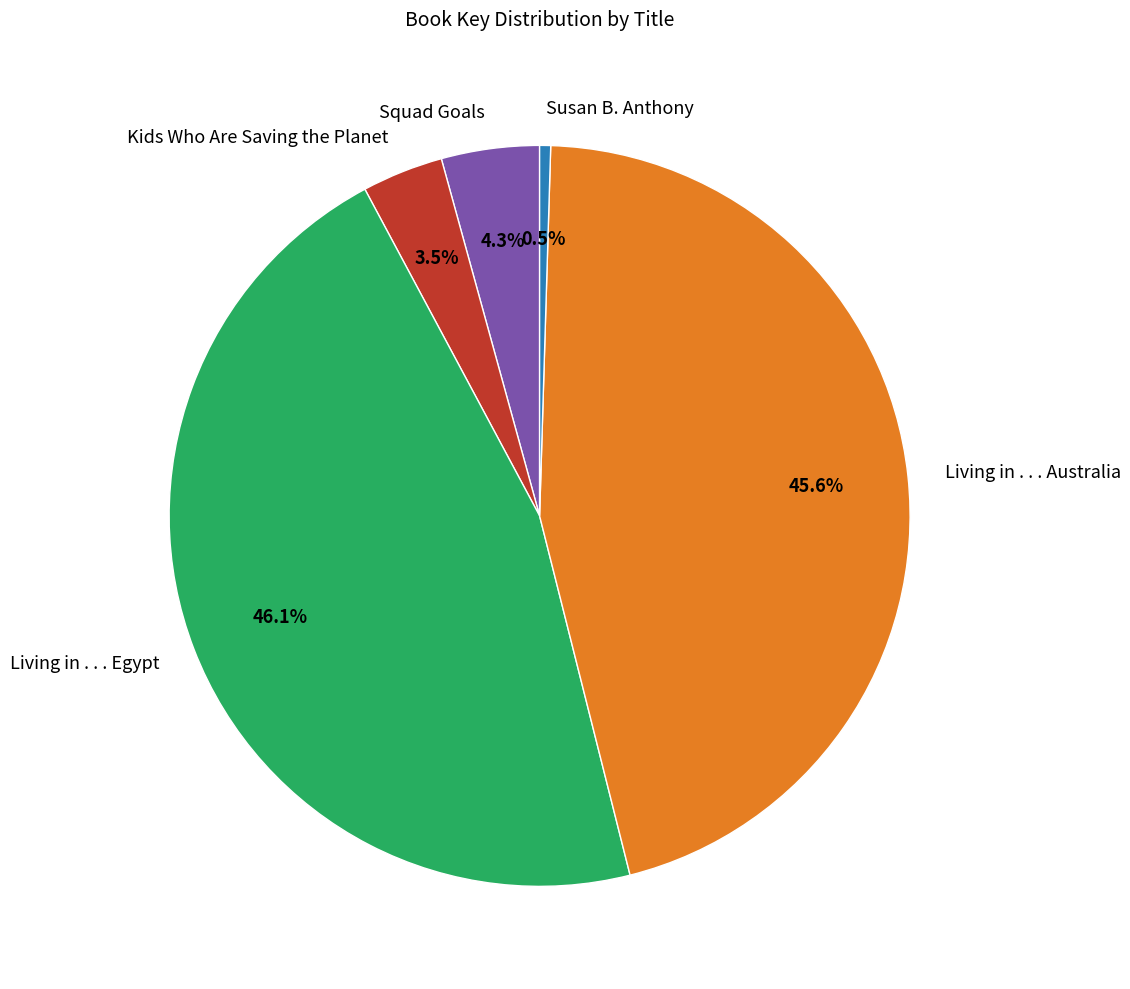

What is the largest slice in the pie chart?

Living in . . . Egypt